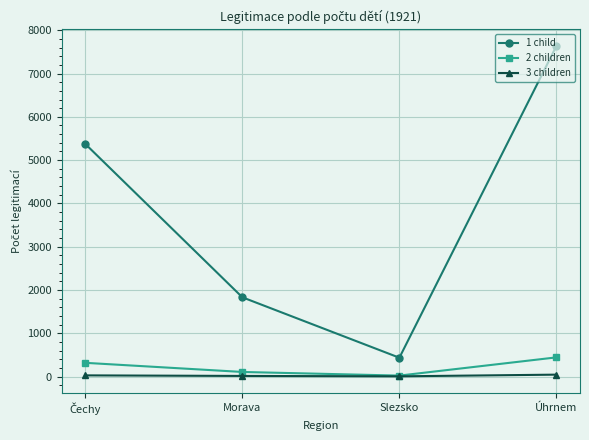

At how many categories does at least one series exceed 7472?

1